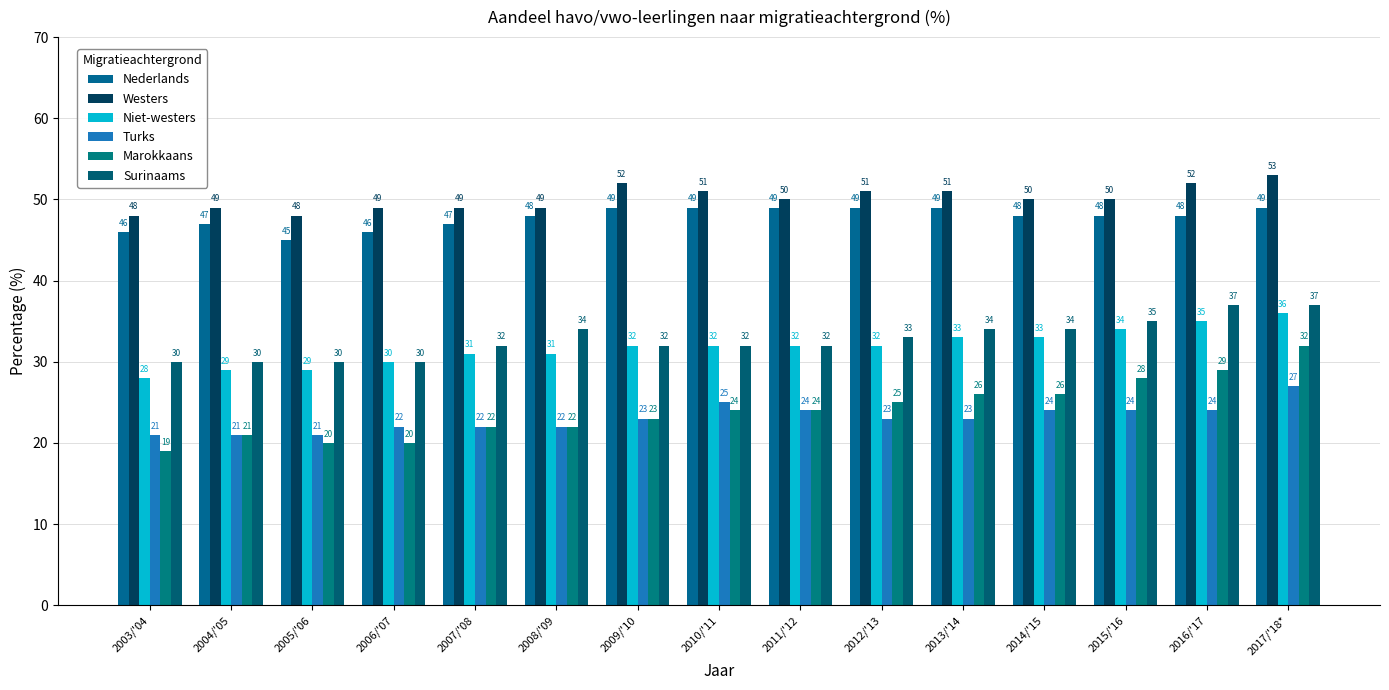

Reading left to right, transcribe all the data shown in this chart.

Nederlands: 2003/'04=46	2004/'05=47	2005/'06=45	2006/'07=46	2007/'08=47	2008/'09=48	2009/'10=49	2010/'11=49	2011/'12=49	2012/'13=49	2013/'14=49	2014/'15=48	2015/'16=48	2016/'17=48	2017/'18*=49
Westers: 2003/'04=48	2004/'05=49	2005/'06=48	2006/'07=49	2007/'08=49	2008/'09=49	2009/'10=52	2010/'11=51	2011/'12=50	2012/'13=51	2013/'14=51	2014/'15=50	2015/'16=50	2016/'17=52	2017/'18*=53
Niet-westers: 2003/'04=28	2004/'05=29	2005/'06=29	2006/'07=30	2007/'08=31	2008/'09=31	2009/'10=32	2010/'11=32	2011/'12=32	2012/'13=32	2013/'14=33	2014/'15=33	2015/'16=34	2016/'17=35	2017/'18*=36
Turks: 2003/'04=21	2004/'05=21	2005/'06=21	2006/'07=22	2007/'08=22	2008/'09=22	2009/'10=23	2010/'11=25	2011/'12=24	2012/'13=23	2013/'14=23	2014/'15=24	2015/'16=24	2016/'17=24	2017/'18*=27
Marokkaans: 2003/'04=19	2004/'05=21	2005/'06=20	2006/'07=20	2007/'08=22	2008/'09=22	2009/'10=23	2010/'11=24	2011/'12=24	2012/'13=25	2013/'14=26	2014/'15=26	2015/'16=28	2016/'17=29	2017/'18*=32
Surinaams: 2003/'04=30	2004/'05=30	2005/'06=30	2006/'07=30	2007/'08=32	2008/'09=34	2009/'10=32	2010/'11=32	2011/'12=32	2012/'13=33	2013/'14=34	2014/'15=34	2015/'16=35	2016/'17=37	2017/'18*=37